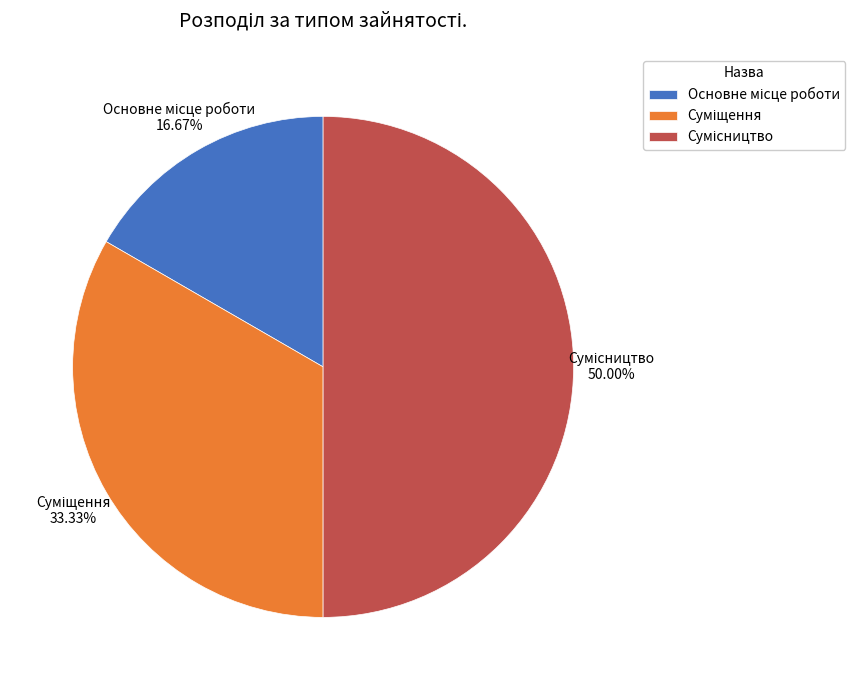

How many segments does this pie chart have?

3